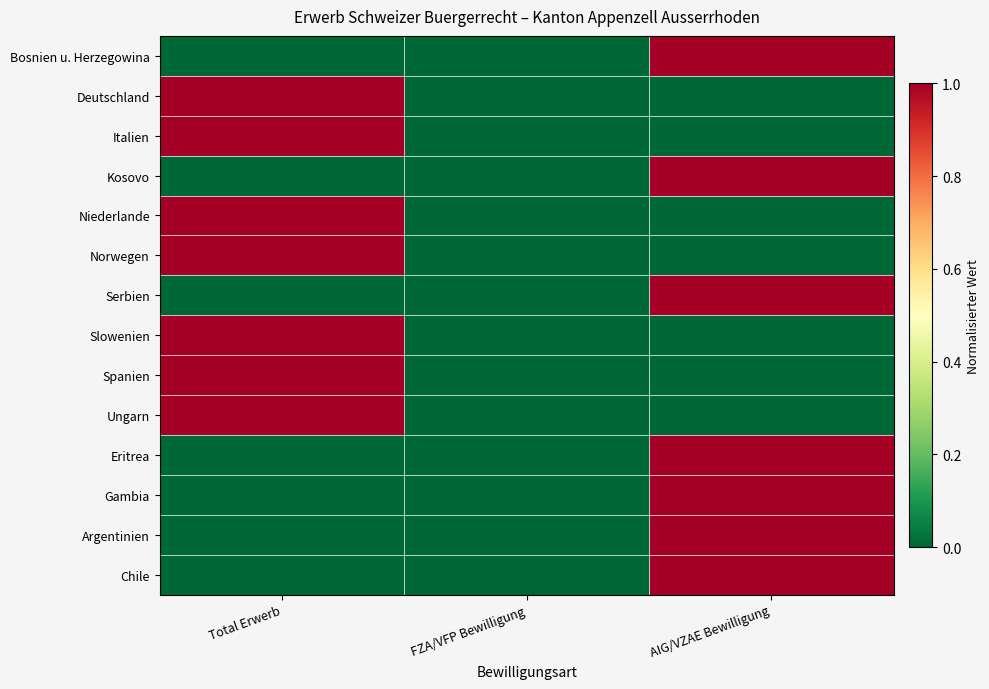

At which category is the sum across all series the highest?

Total Erwerb